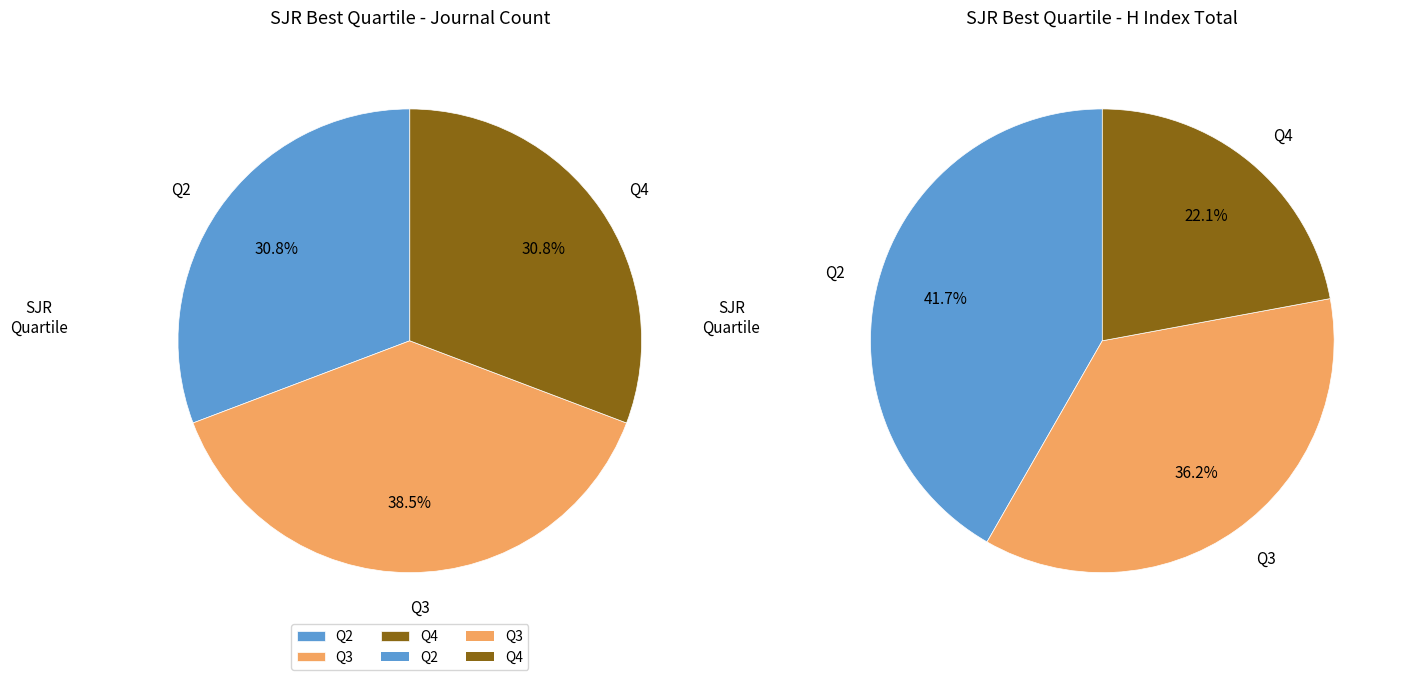

Count the number of slices in the pie.

3